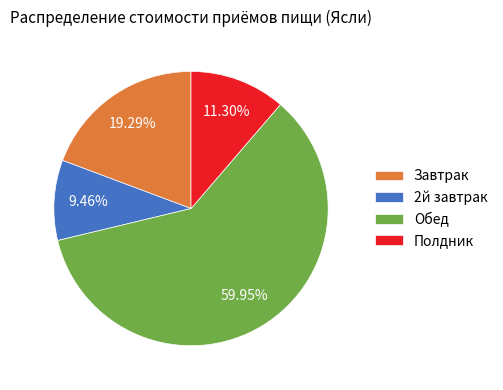

What is the ratio of the value at Обед to the value at Завтрак?

3.1